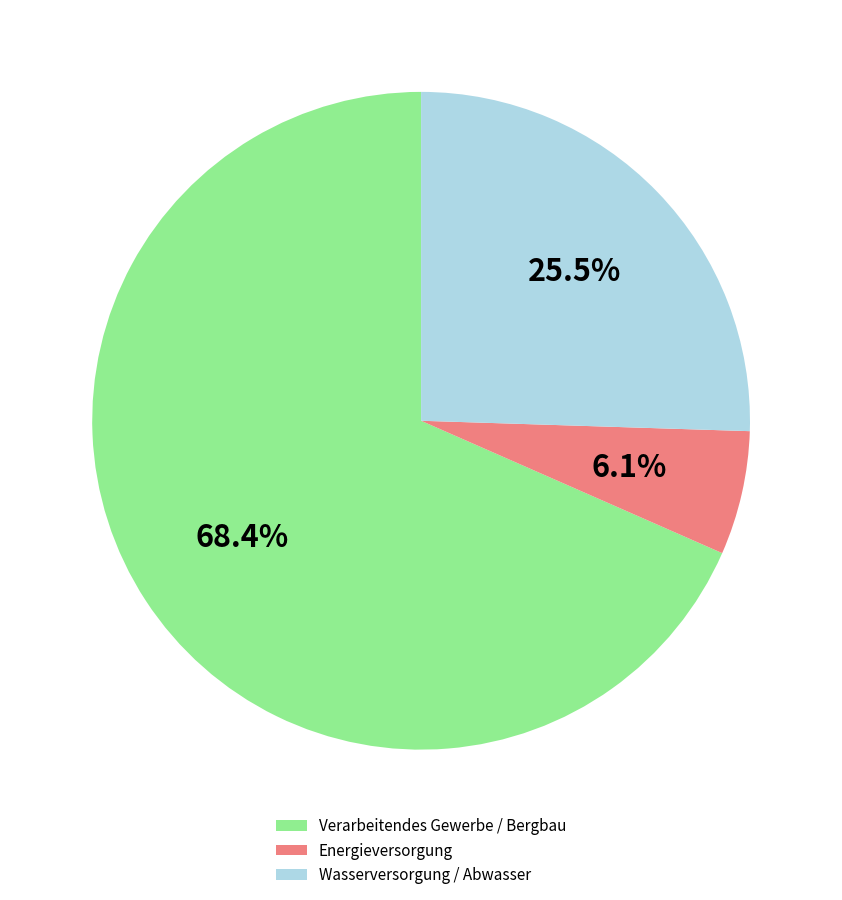

Which category has the biggest portion of the pie?

Verarbeitendes Gewerbe / Bergbau